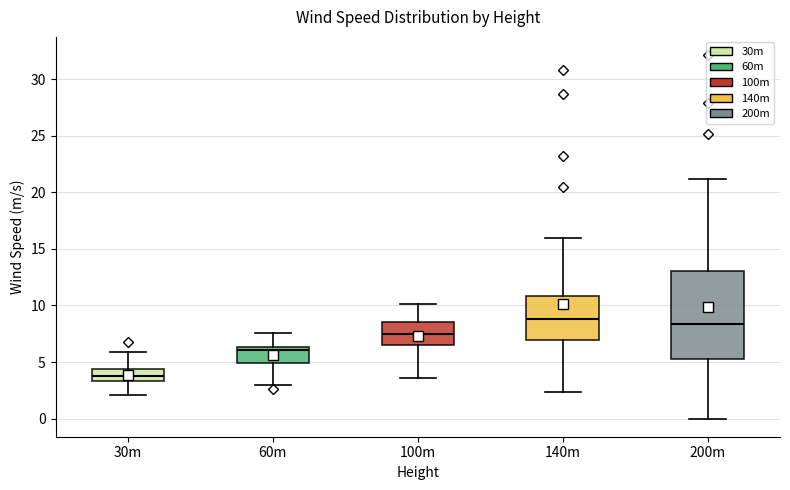

Reading left to right, read every box against the y-axis: the position of its median line, the range the box covers, and the ends of its whiskers. The values are not printed on the chart, so give them approximately, as read against the axis.

30m: median 4.0, box 3.5 to 4.5, whiskers 2.0 to 6.0
60m: median 6.0, box 5.0 to 6.5, whiskers 3.0 to 7.5
100m: median 7.5, box 6.5 to 8.5, whiskers 3.5 to 10.0
140m: median 9.0, box 7.0 to 11.0, whiskers 2.5 to 16.0
200m: median 8.5, box 5.5 to 13.0, whiskers 0.0 to 21.0